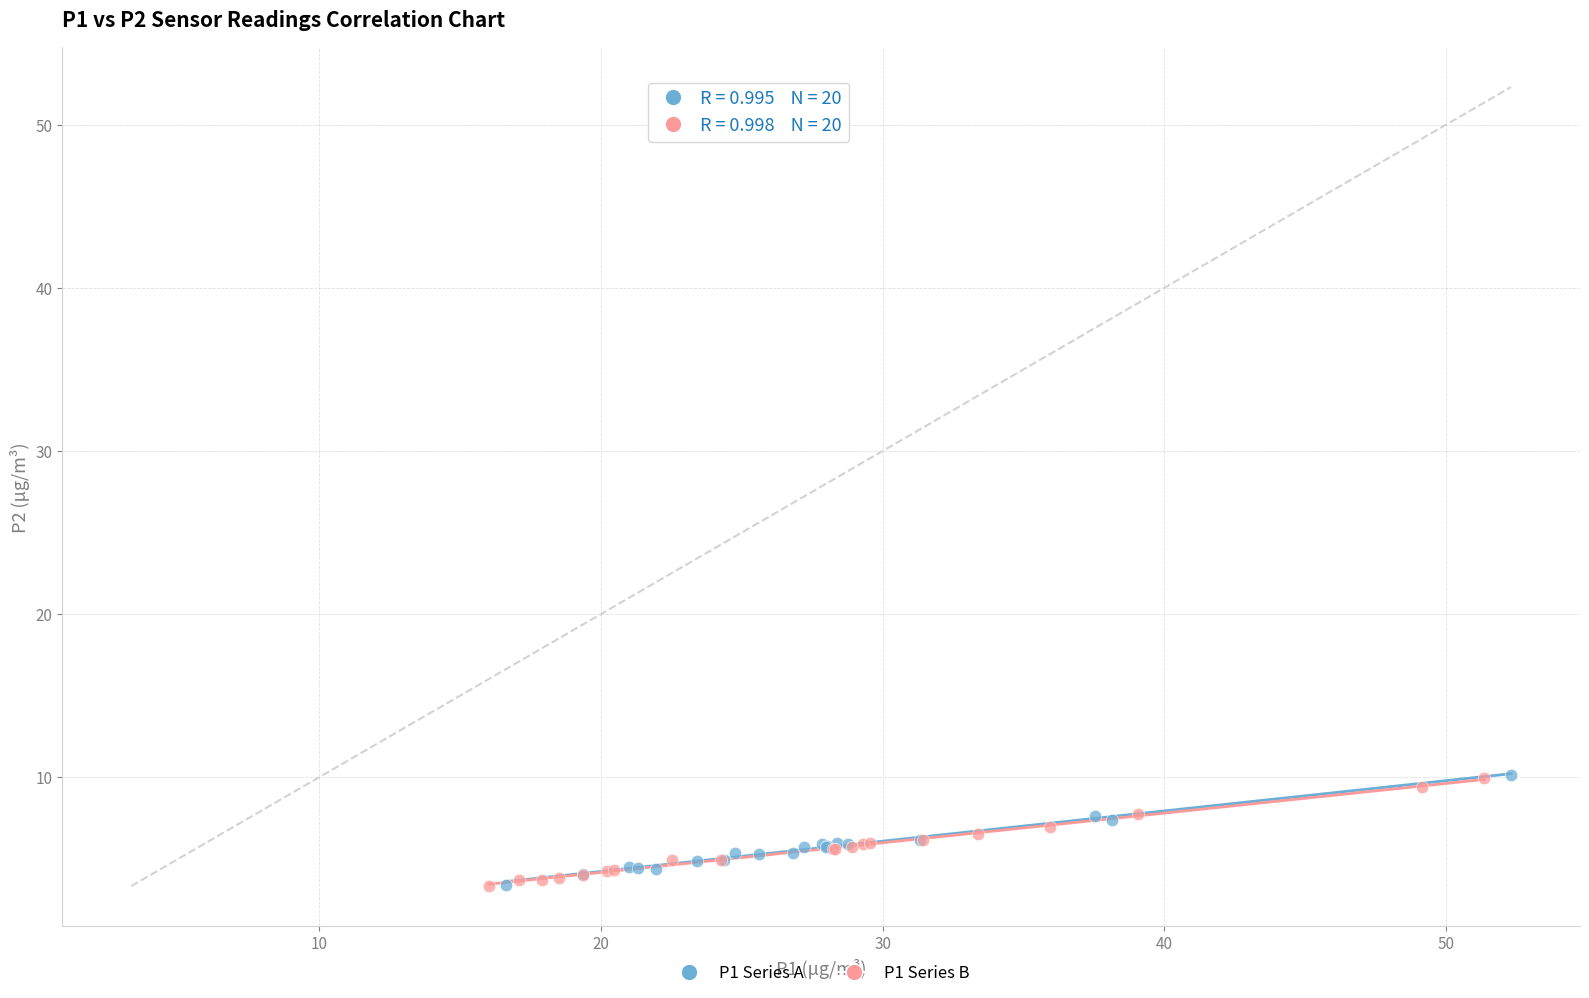

What are all the series names shown in the legend?

P1 Series A, P1 Series B